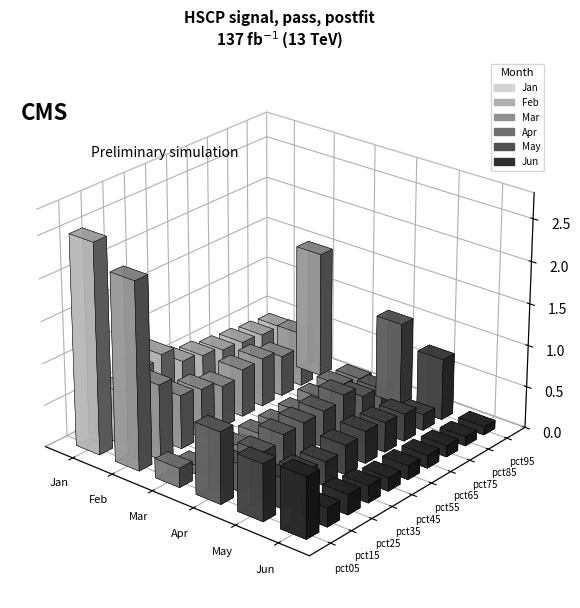

Where is Jun nearest to the value 0?

pct95